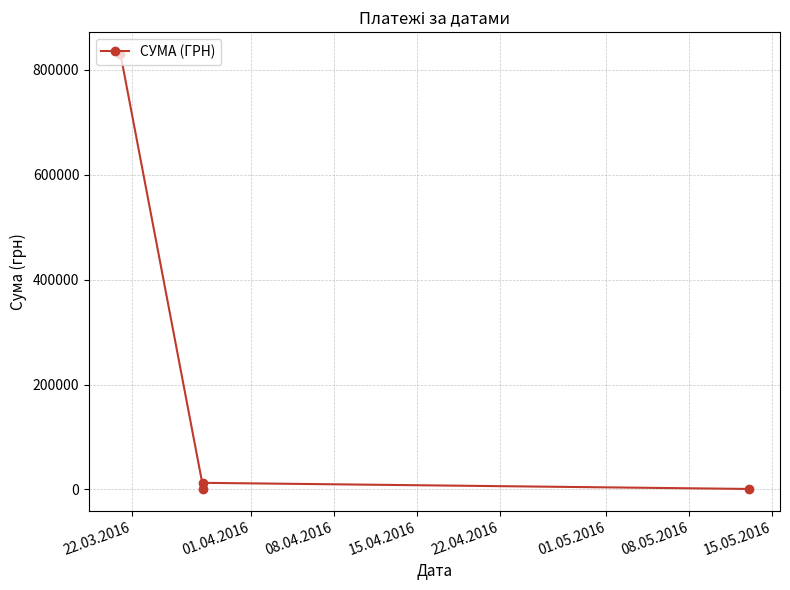

What is the value of the 4th point from the left?

1011.0